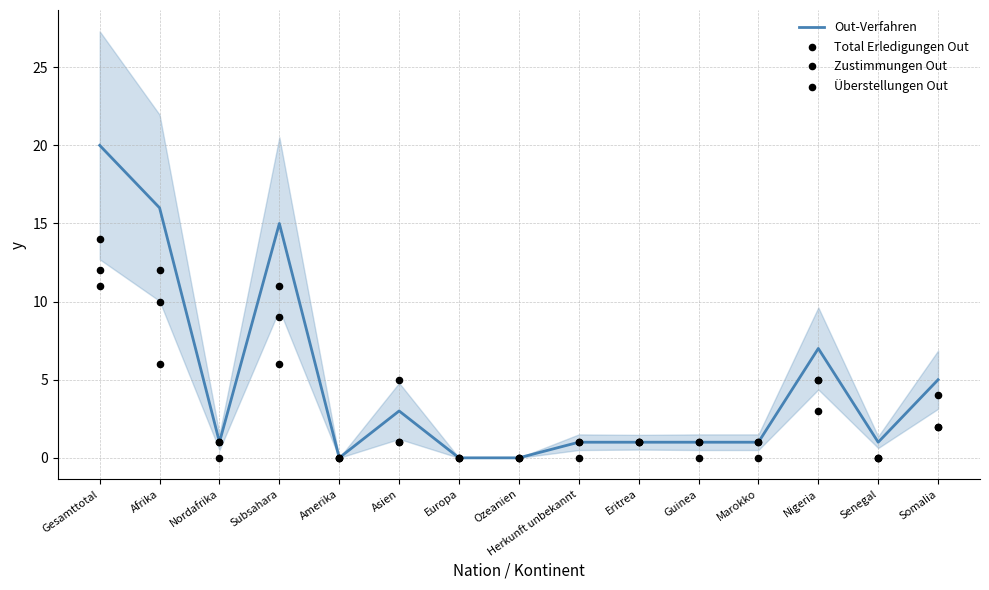

Which series has the largest total across all categories?

Out-Verfahren